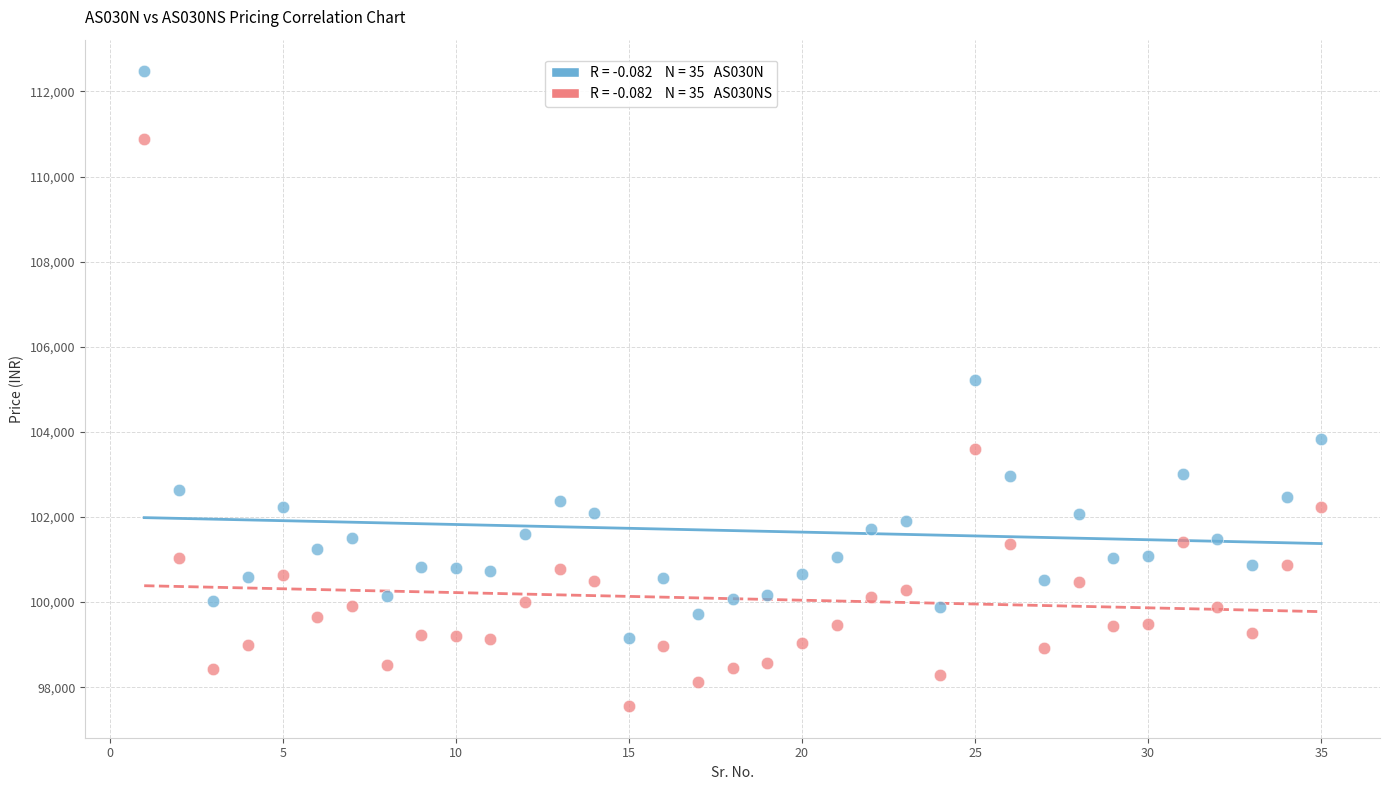

Across all data points, what is the range of Y values (max minus min)?

14913